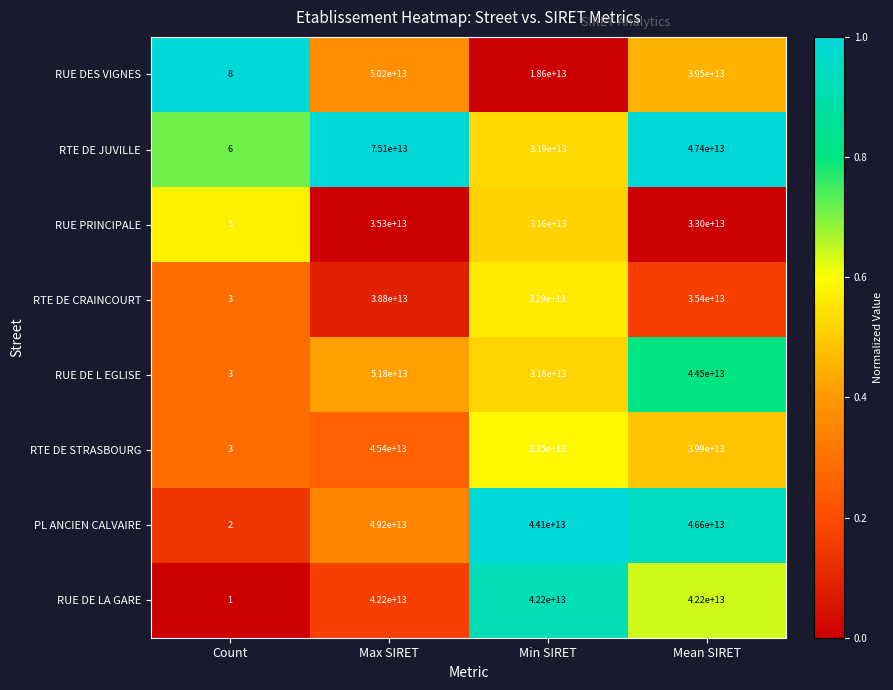

At which label does RUE PRINCIPALE reach its minimum?

Count